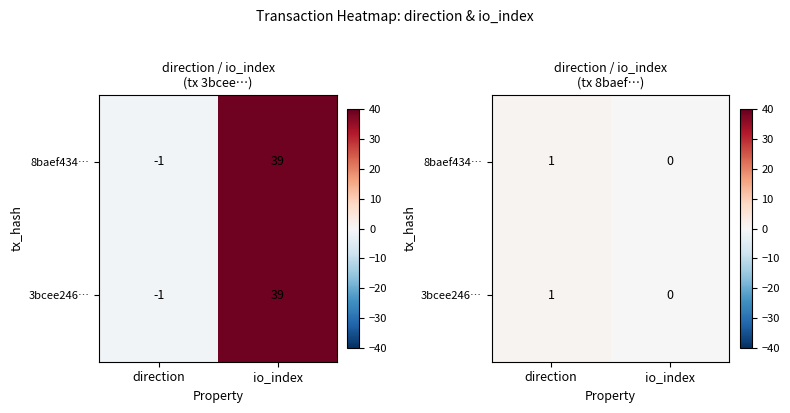

What is the difference between the 3bcee246… values at direction and io_index?

1